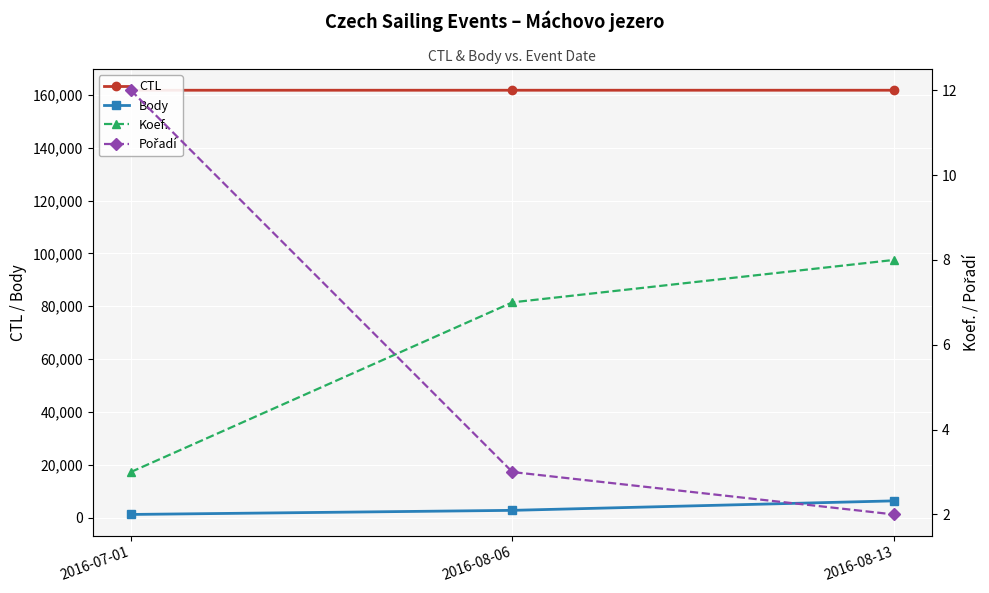

At which category is the sum across all series the highest?

2016-08-13